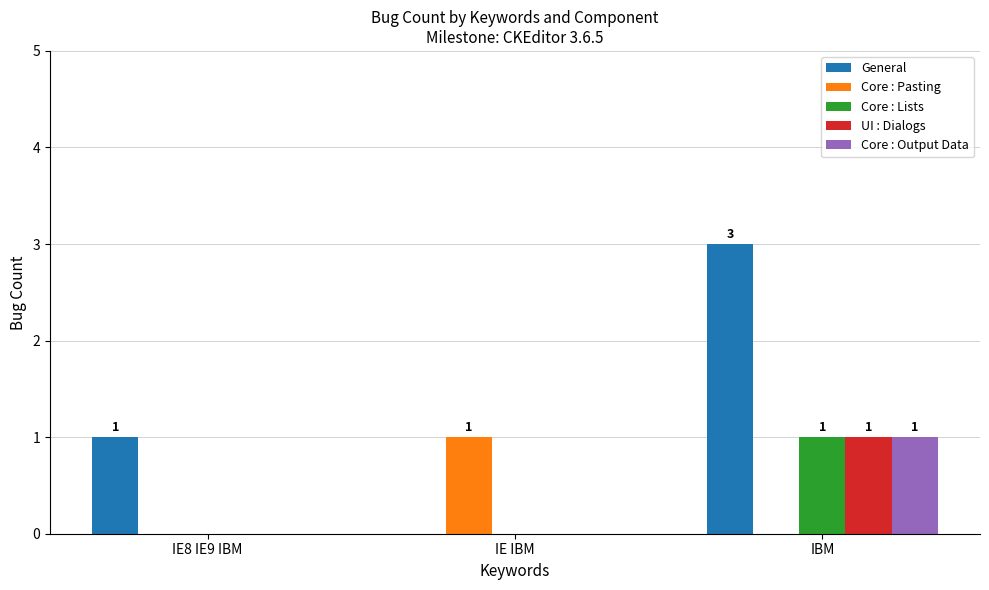

True or false: UI : Dialogs has a value of 0 at IE IBM.

True